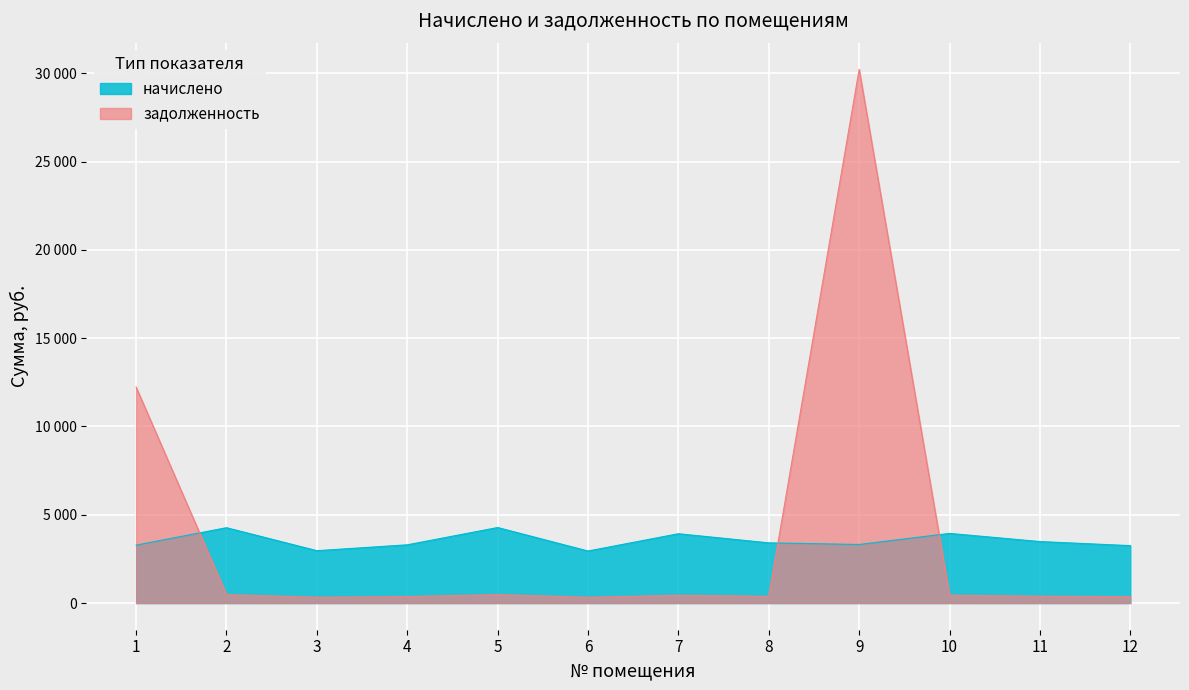

At which category is the sum across all series the highest?

9